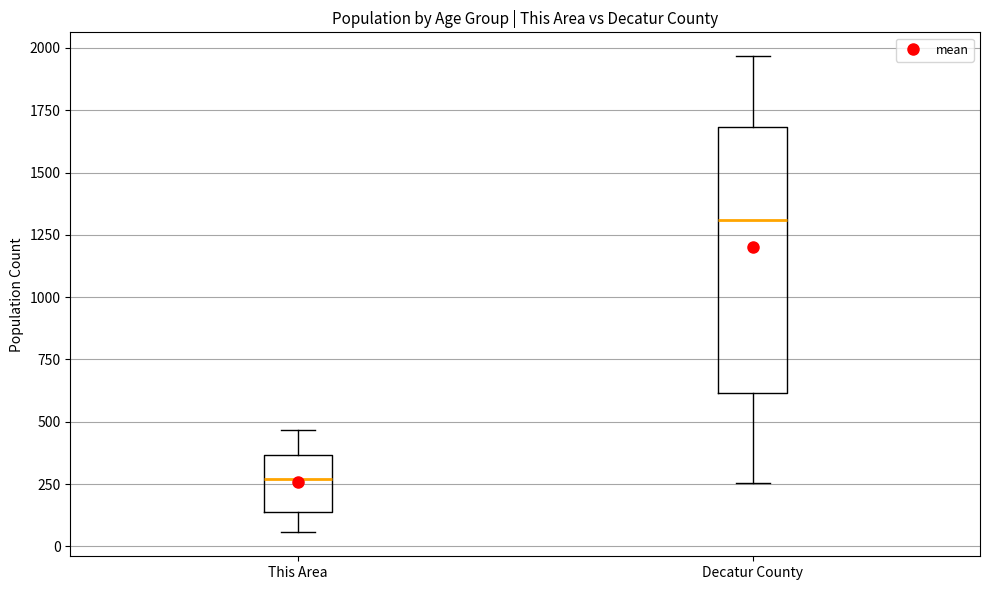

Which box has the lowest median line?

This Area